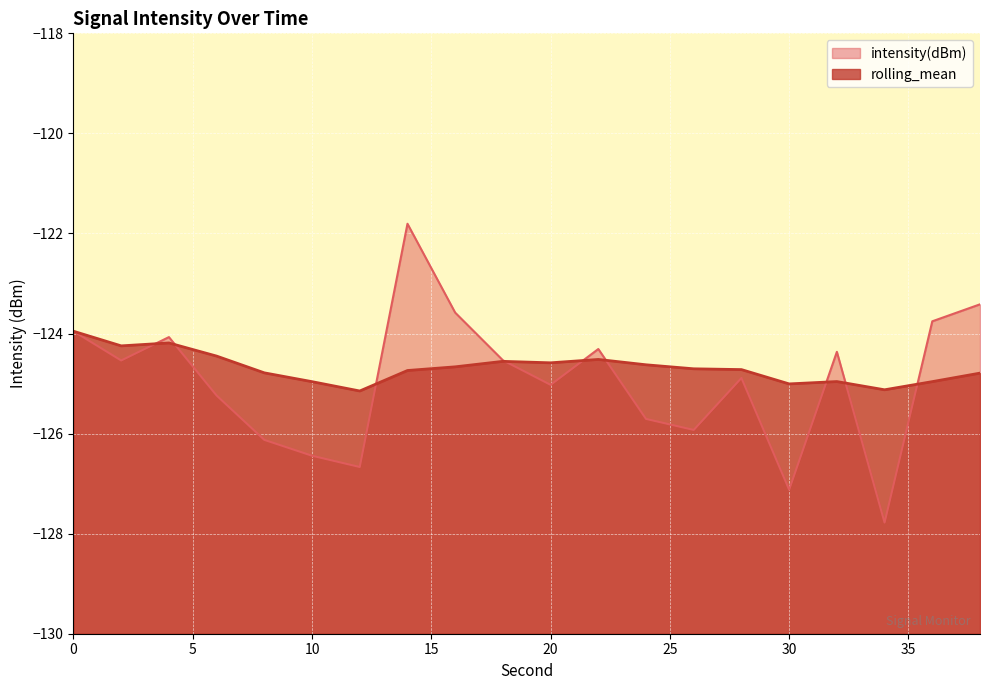

What is the difference between the maximum and minimum values in the rolling_mean series?

1.2